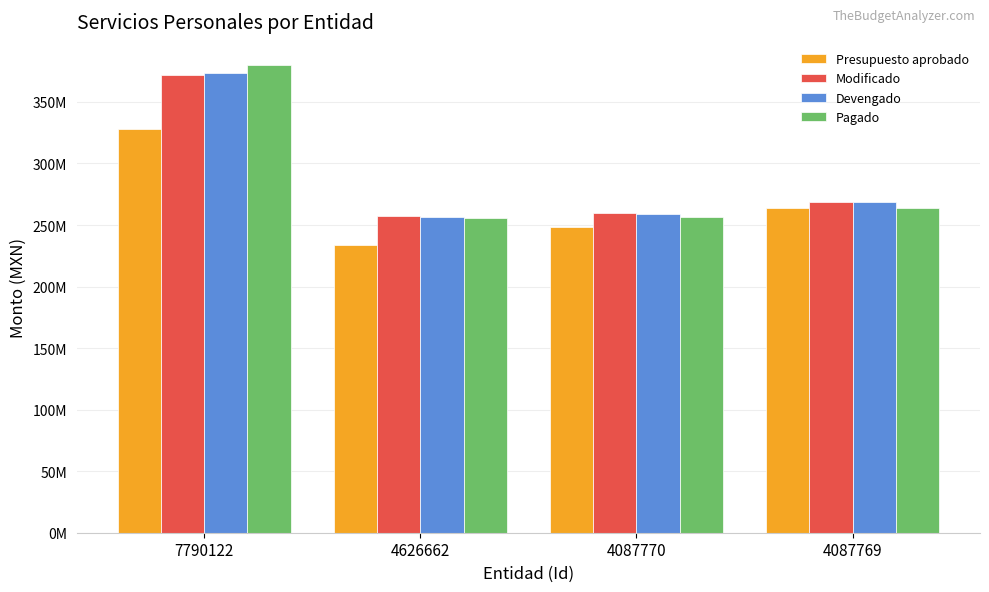

What are all the series names shown in the legend?

Presupuesto aprobado, Modificado, Devengado, Pagado